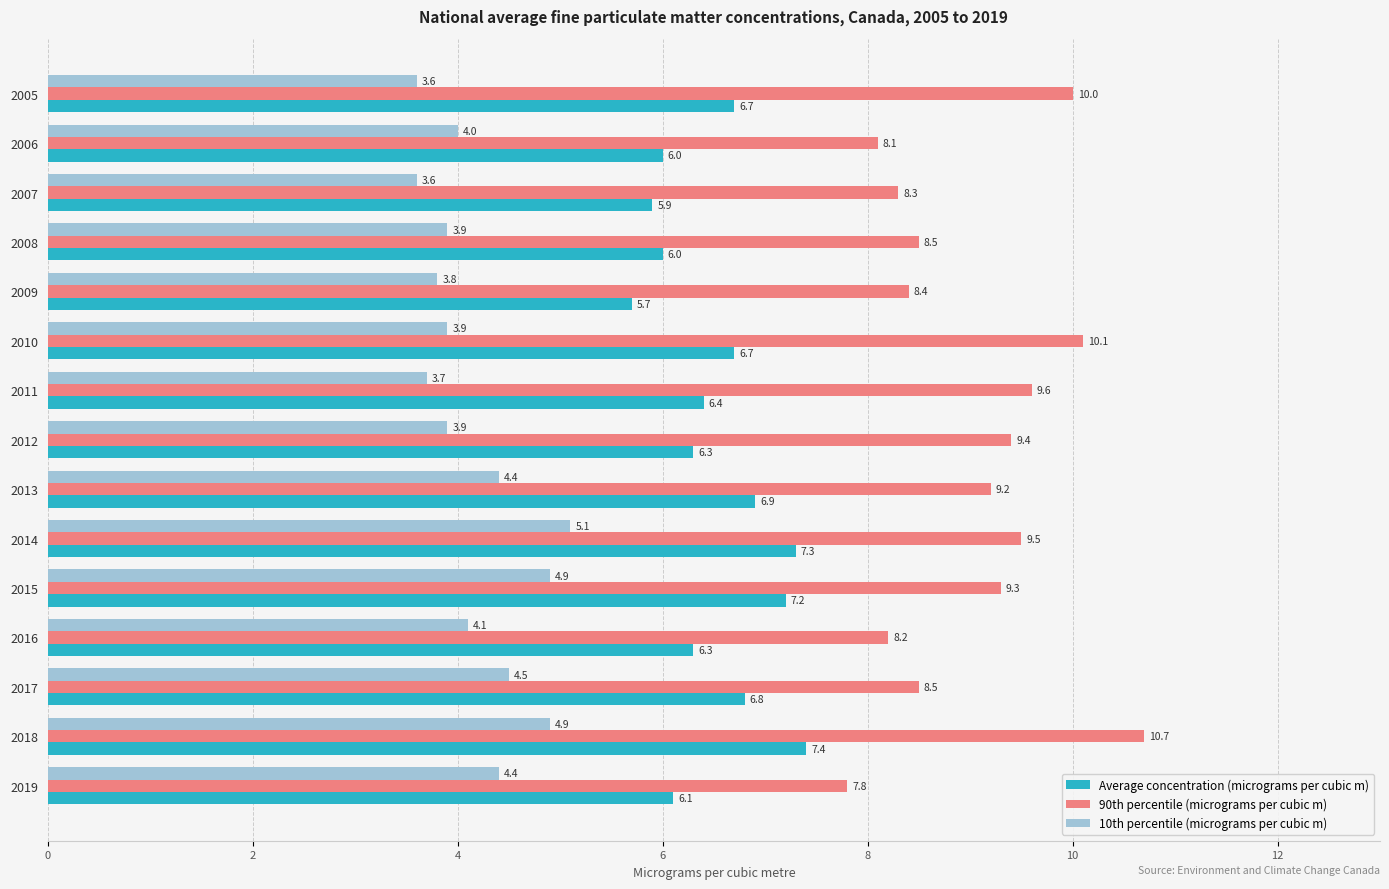

What is the total value across all series at 2017?

19.8